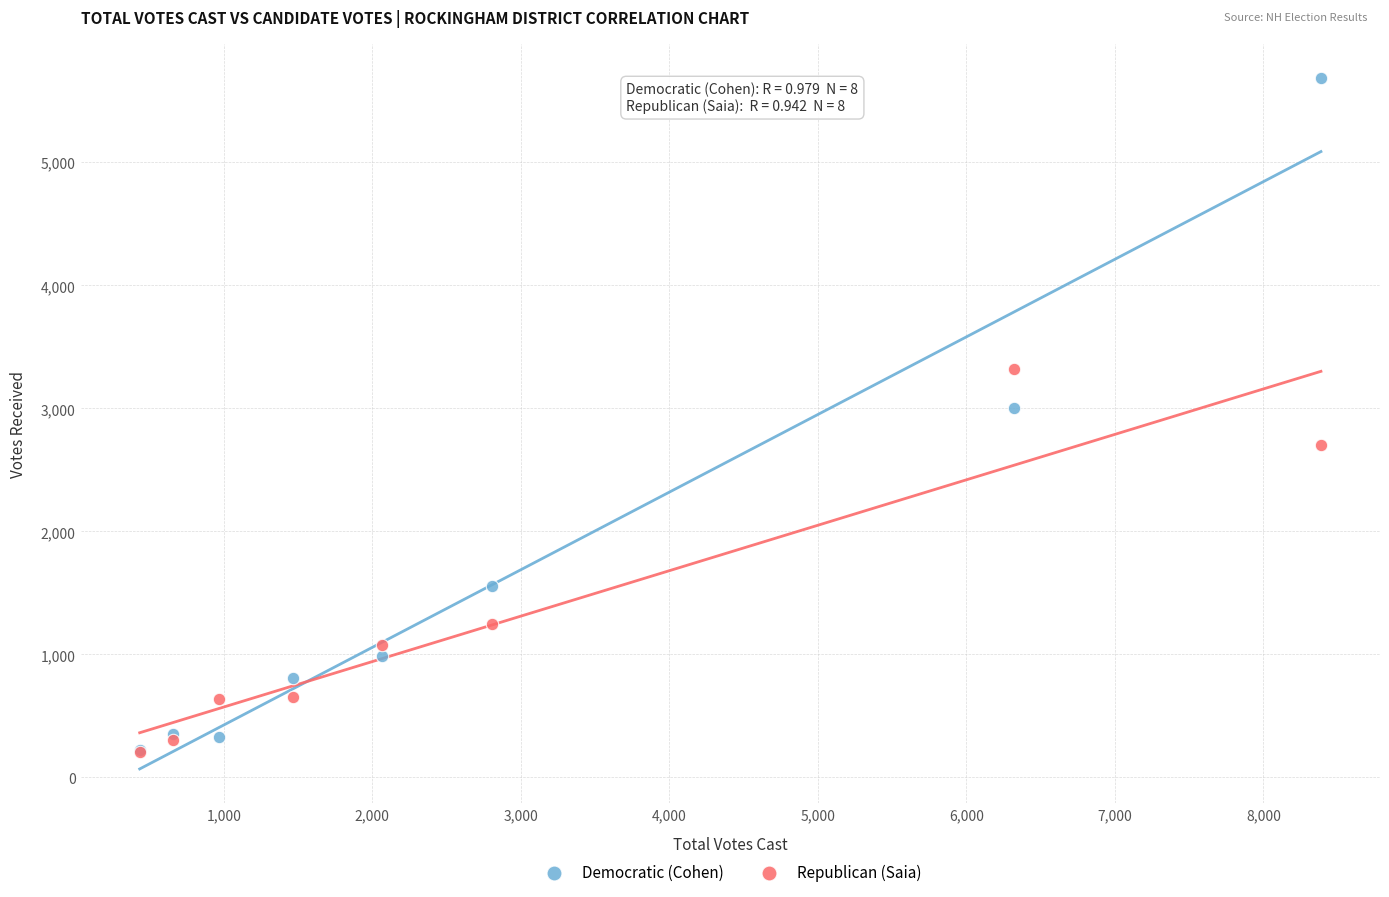

Which series has the largest Y range (max minus min)?

Democratic (Cohen)